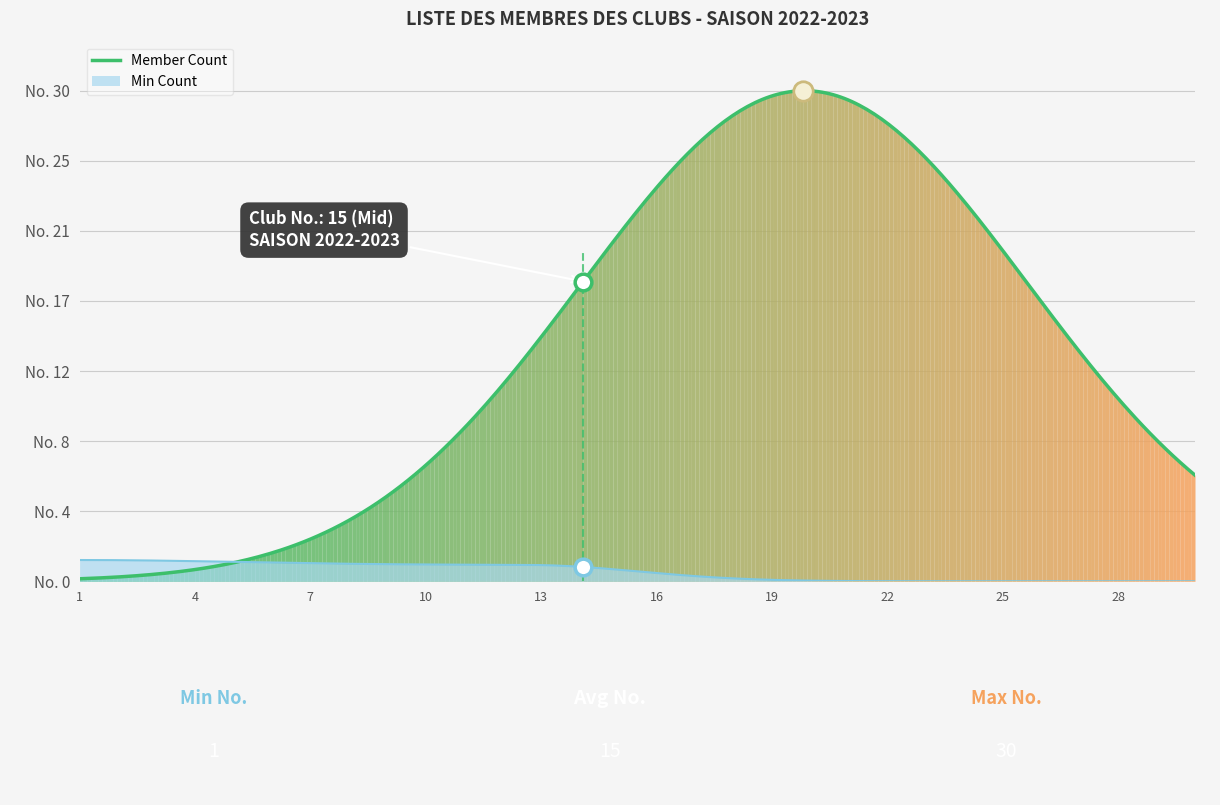

True or false: there are more than 1 points higher than both neighbors.

False